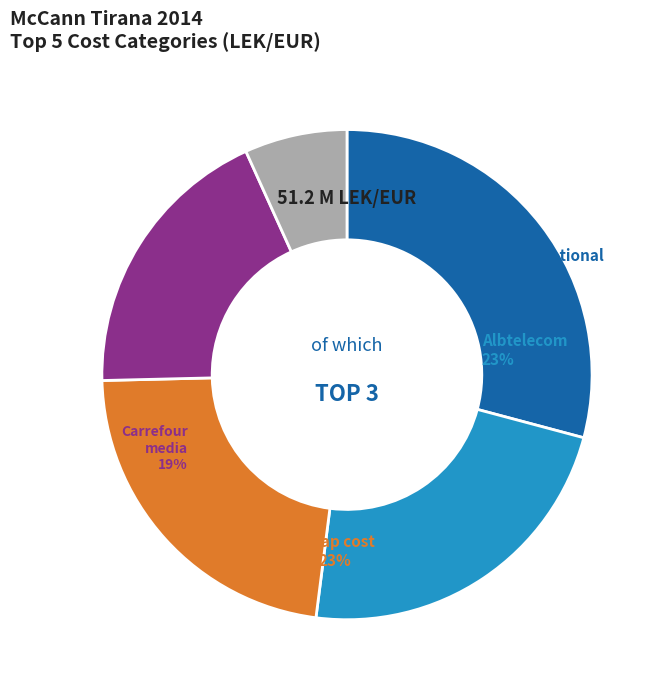

Count the number of slices in the pie.

5